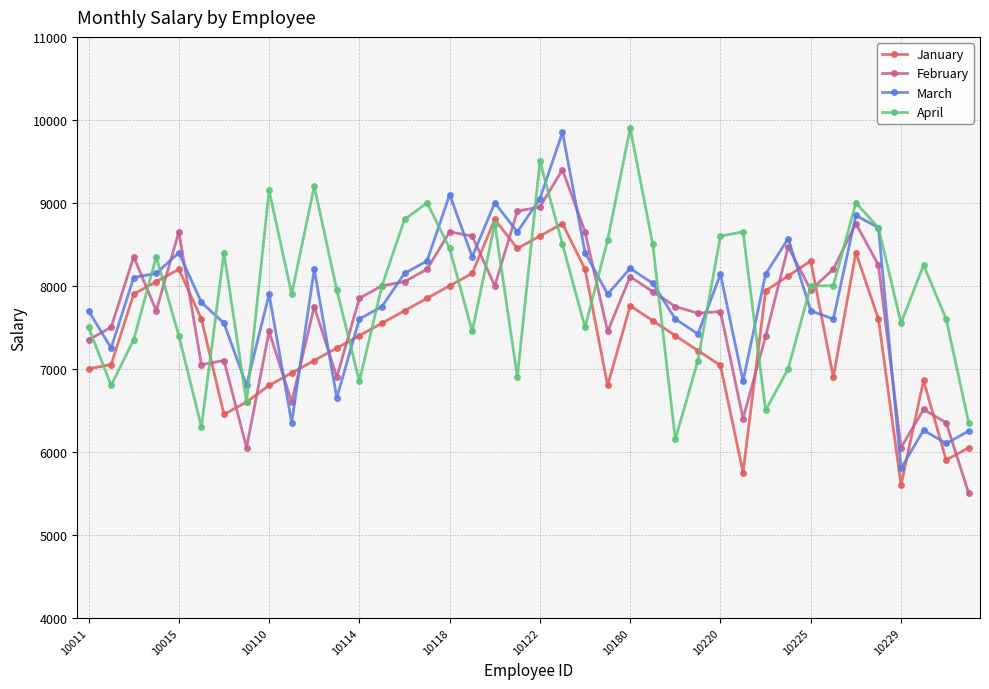

Is this an area chart (filled region under the line)?

No